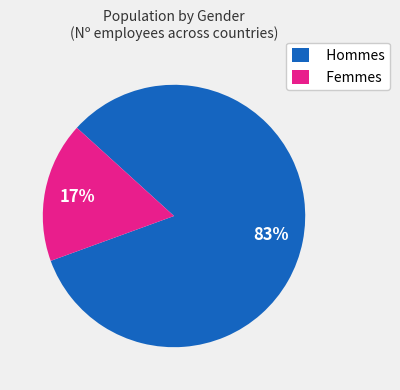

Which has a higher value, Femmes or Hommes?

Hommes